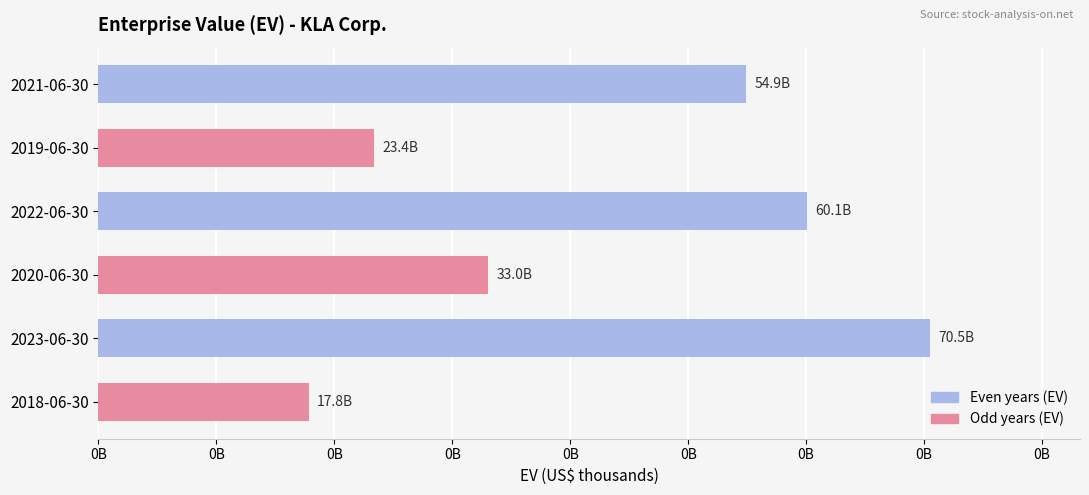

Are the bars horizontal?

Yes